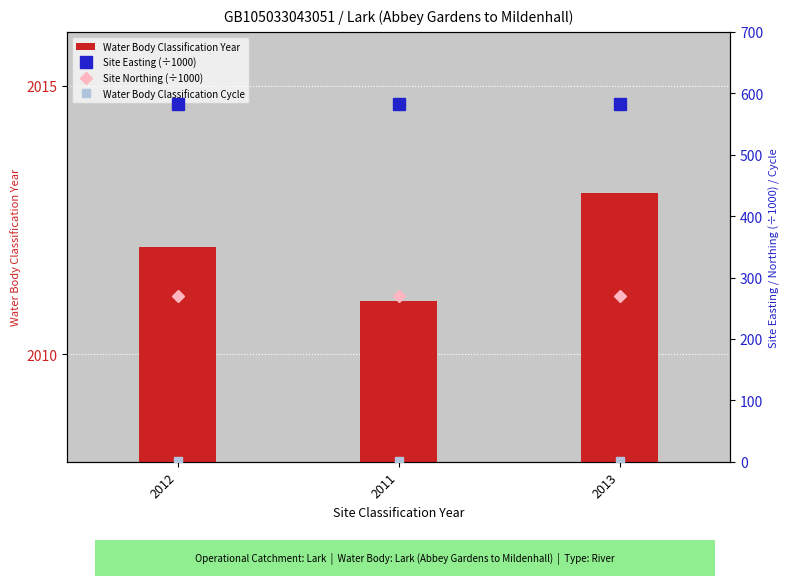

At which category is the sum across all series the highest?

2013